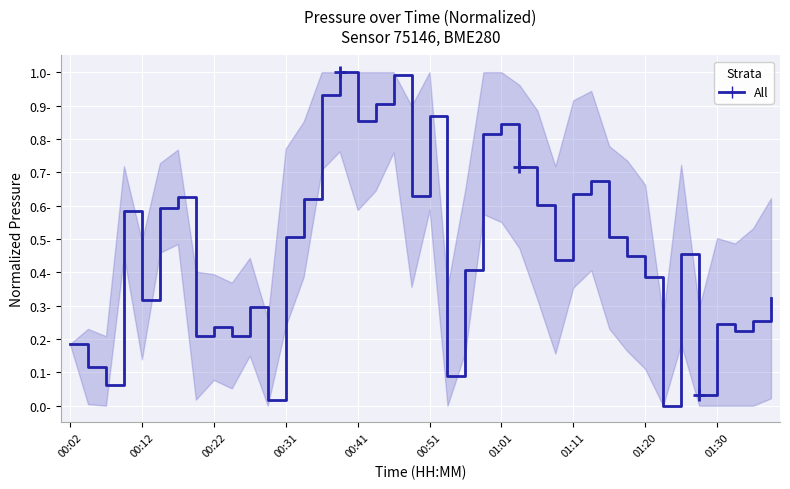

Rank the categories by value from highest to lowest.

15, 18, 14, 17, 20, 16, 24, 23, 25, 29, 28, 19, 01:01, 13, 26, 00:51, 00:31, 12, 30, 34, 31, 27, 22, 32, 39, 00:41, 10, 38, 36, 01:20, 37, 01:11, 01:30, 00:02, 00:12, 21, 00:22, 35, 11, 33